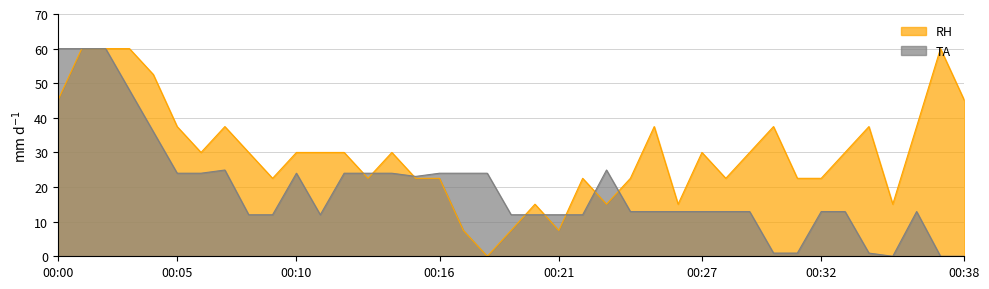

Between 00:25 and 00:27, which series saw the biggest shift?

RH